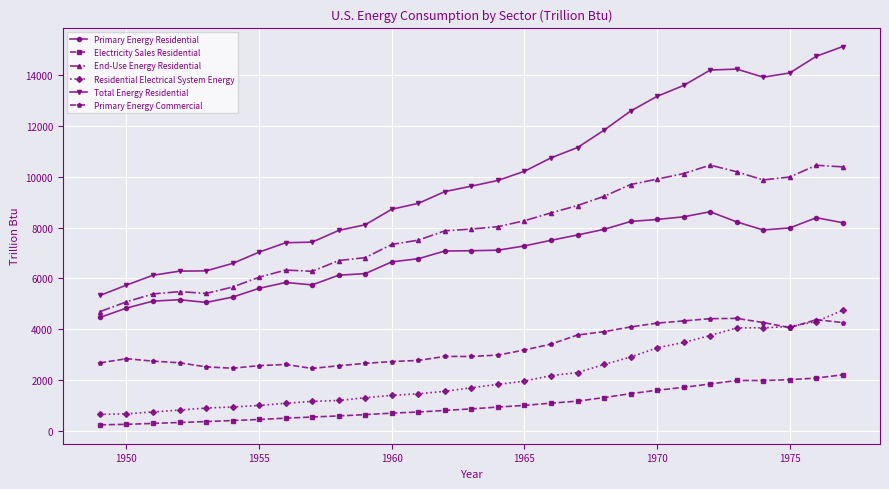

What is the value of the Residential Electrical System Energy point at the 21st from the left?

2897.2